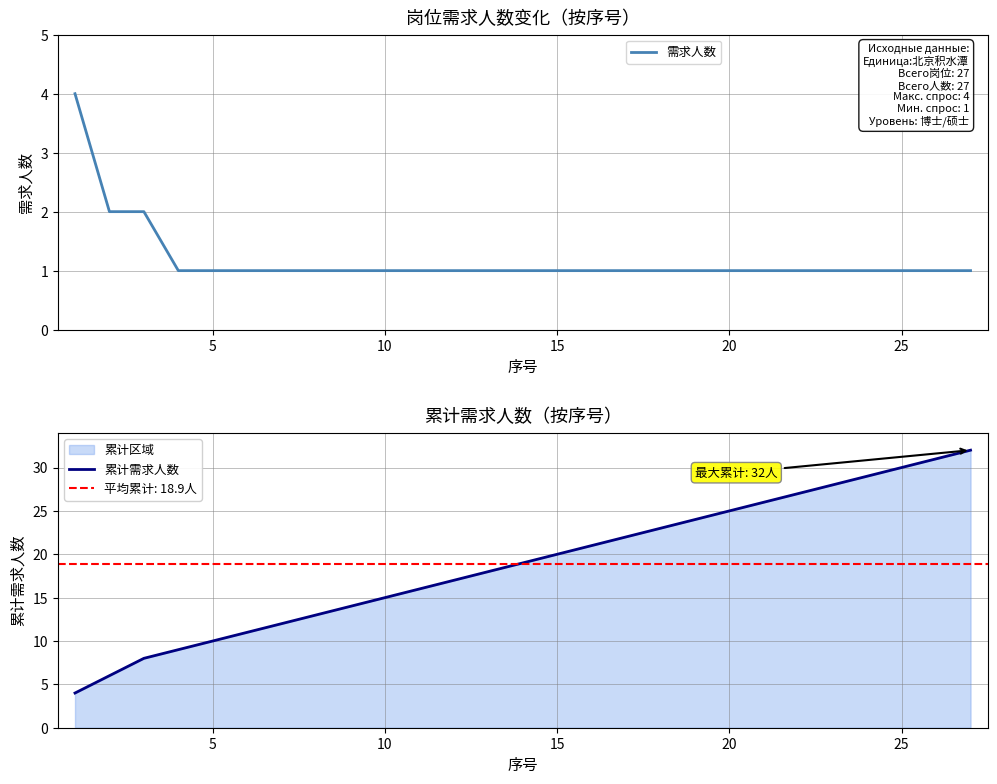

What is the highest value of the 需求人数 series?

4